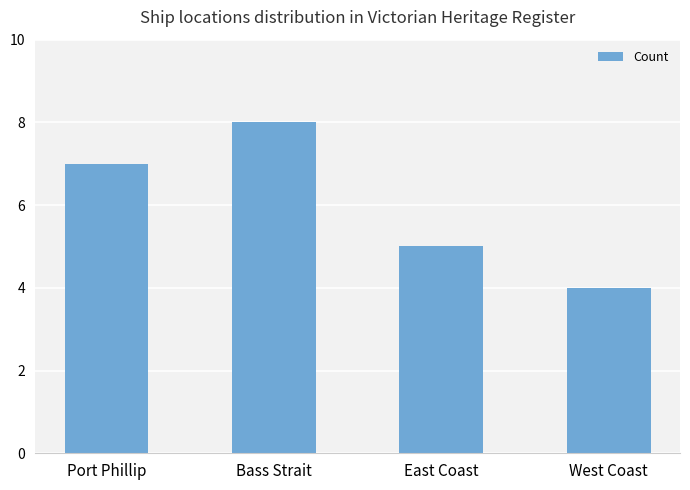

What is the change in value from Port Phillip to West Coast?

-3